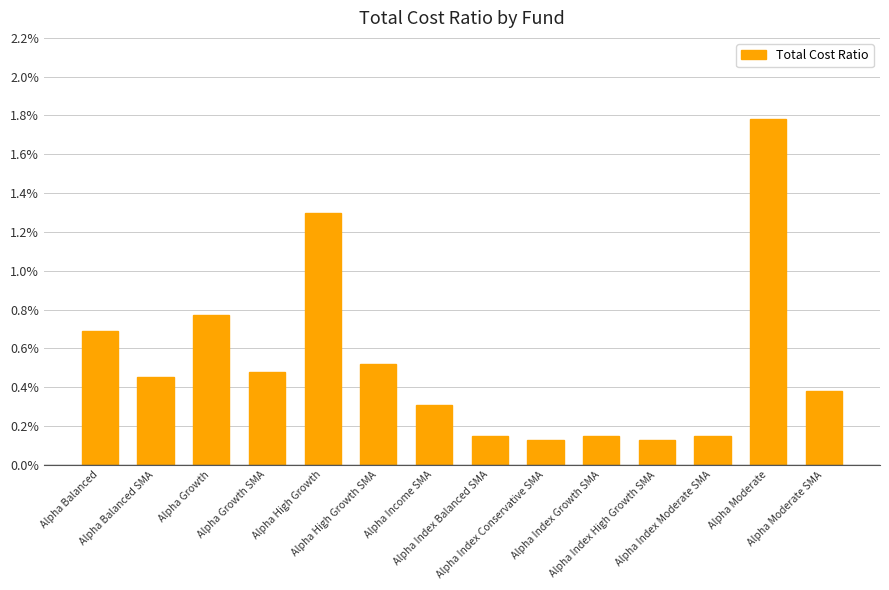

What is the value of the 1st bar from the left?

0.7